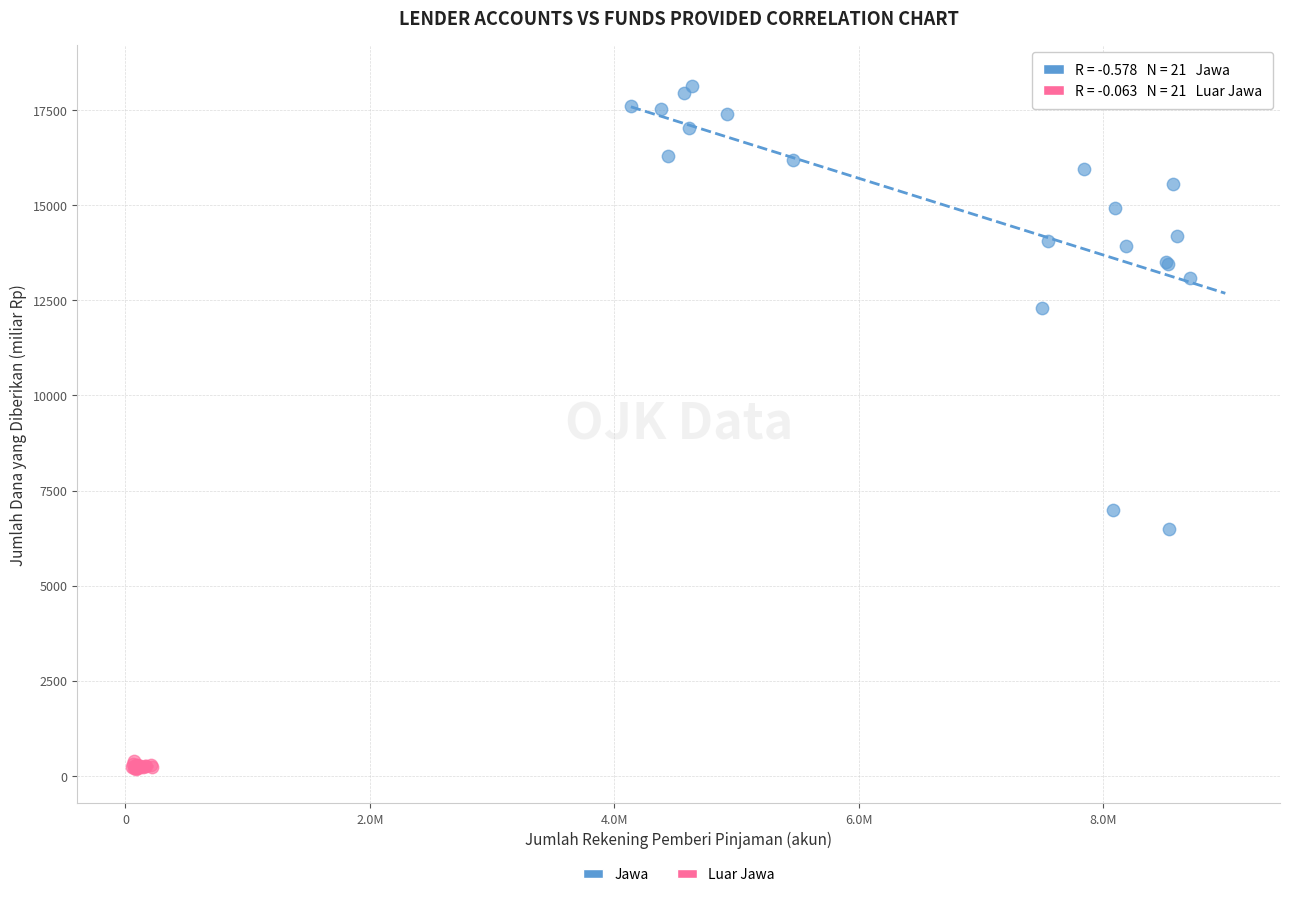

Which series has the widest spread of Y values?

Jawa